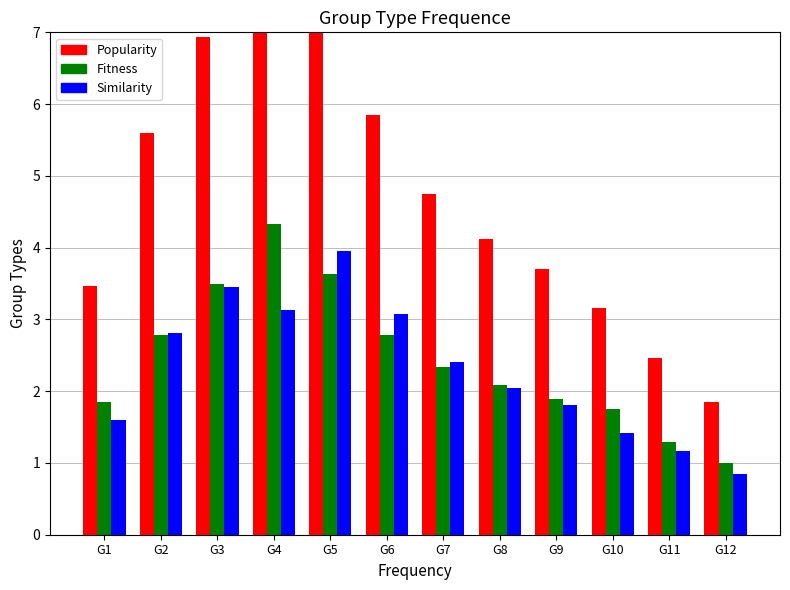

List the labels in order of Total Censada value, largest first.

G5, G4, G3, G6, G2, G7, G8, G9, G1, G10, G11, G12